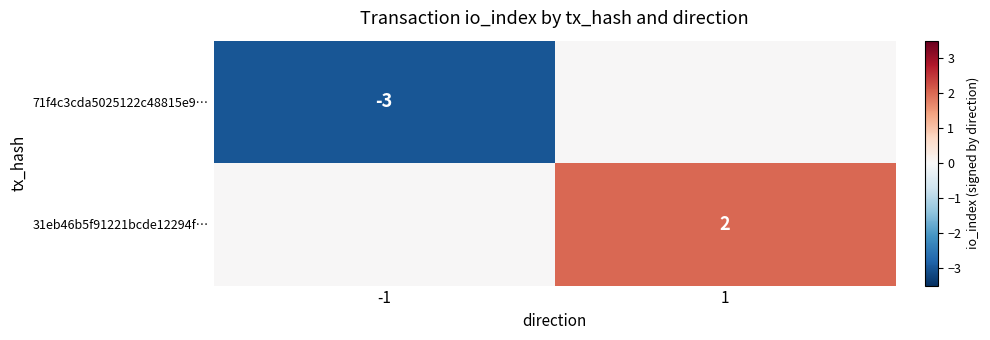

What is the smallest value displayed?

-3